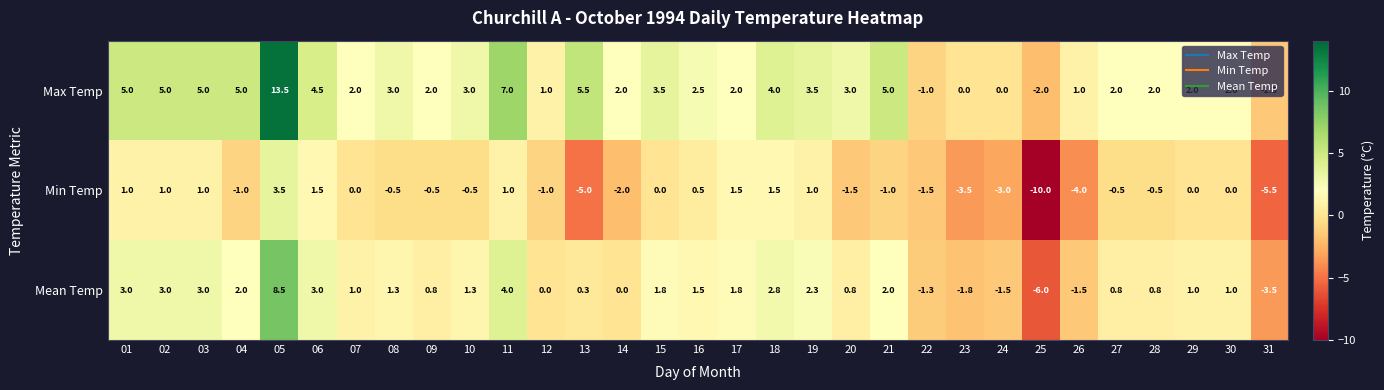

What is the average value of the Max Temp series?

3.0